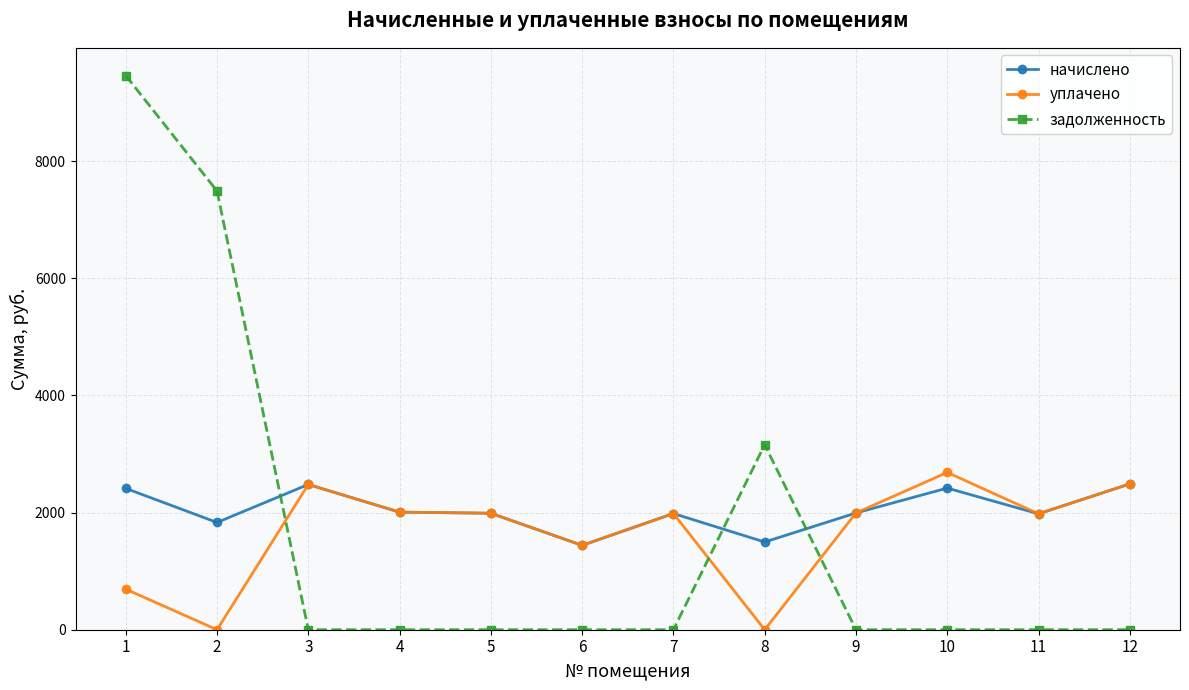

The уплачено series shows 1246.2 at 2. True or false?

False